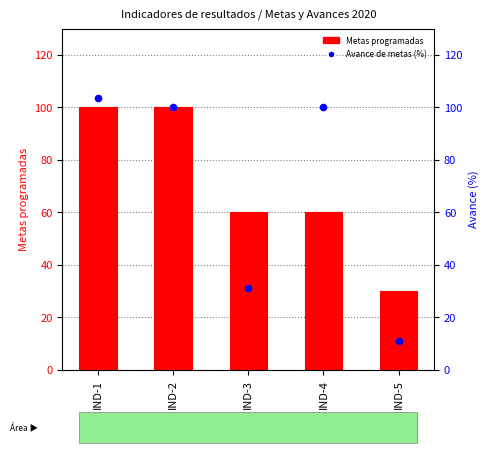

Which series has the widest spread of Y values?

Avance de metas (%)